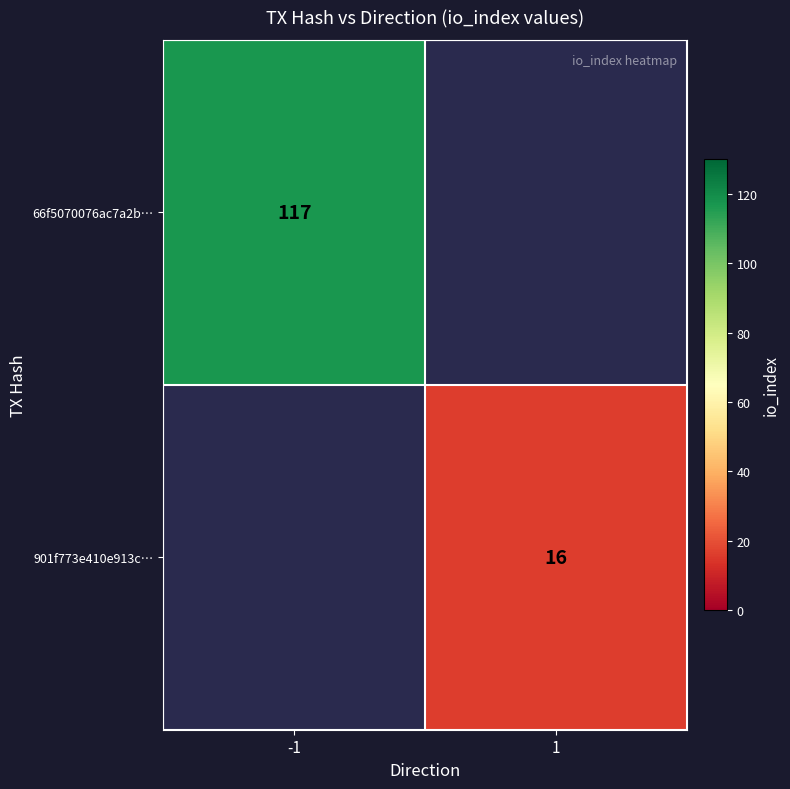

The value of 901f773e410e913c… at 1 is 16. True or false?

True